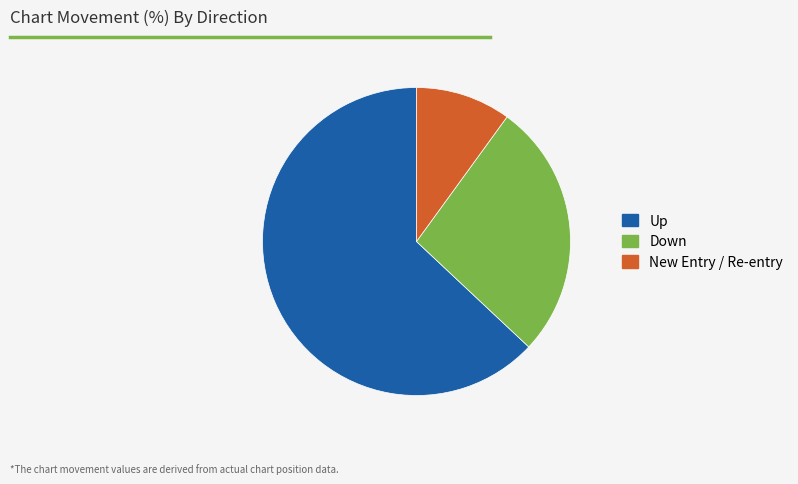

Which has a higher value, Up or New Entry / Re-entry?

Up